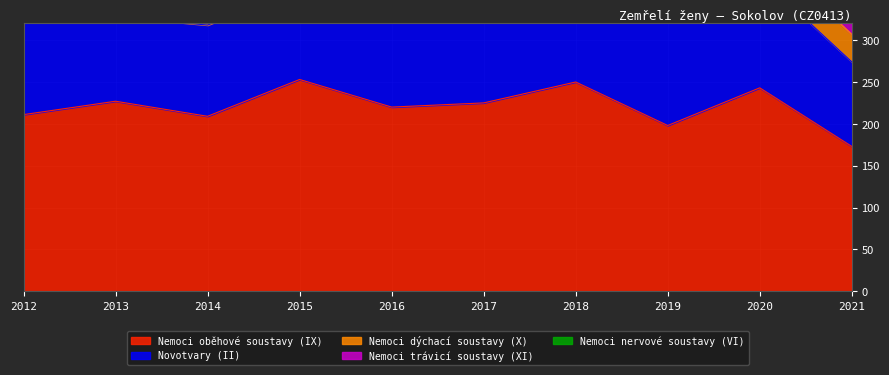

What is the spread (max minus min) of values at 2020?

226